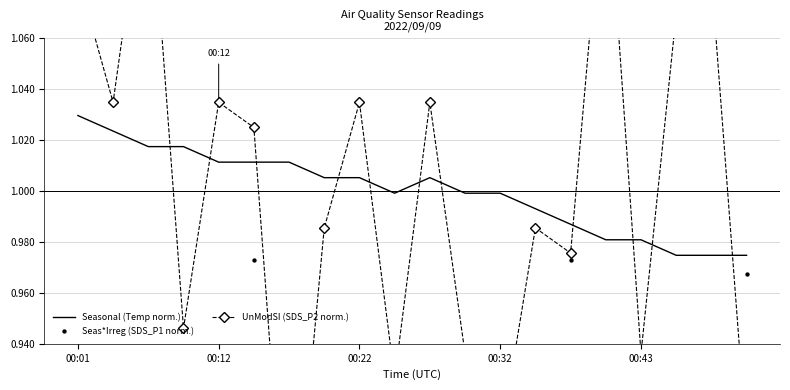

Which category has the highest value in the Seasonal (Temp norm.) series?

00:01